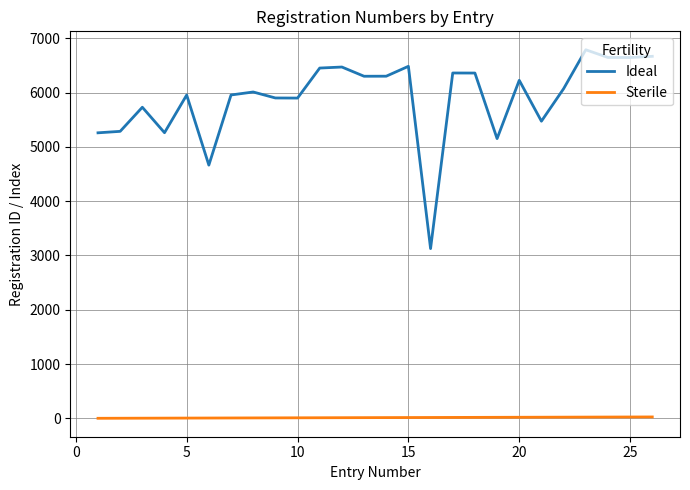

What is the difference between the second highest and second lowest values in the Sterile series?

23